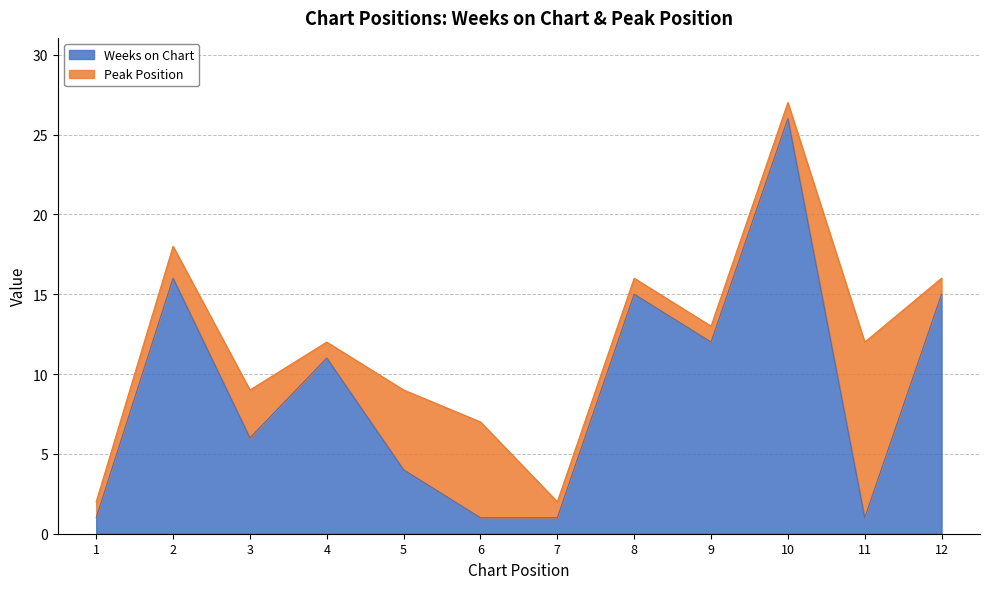

Reading left to right, extract all data points from this chart.

1	16	6	11	4	1	1	15	12	26	1	15